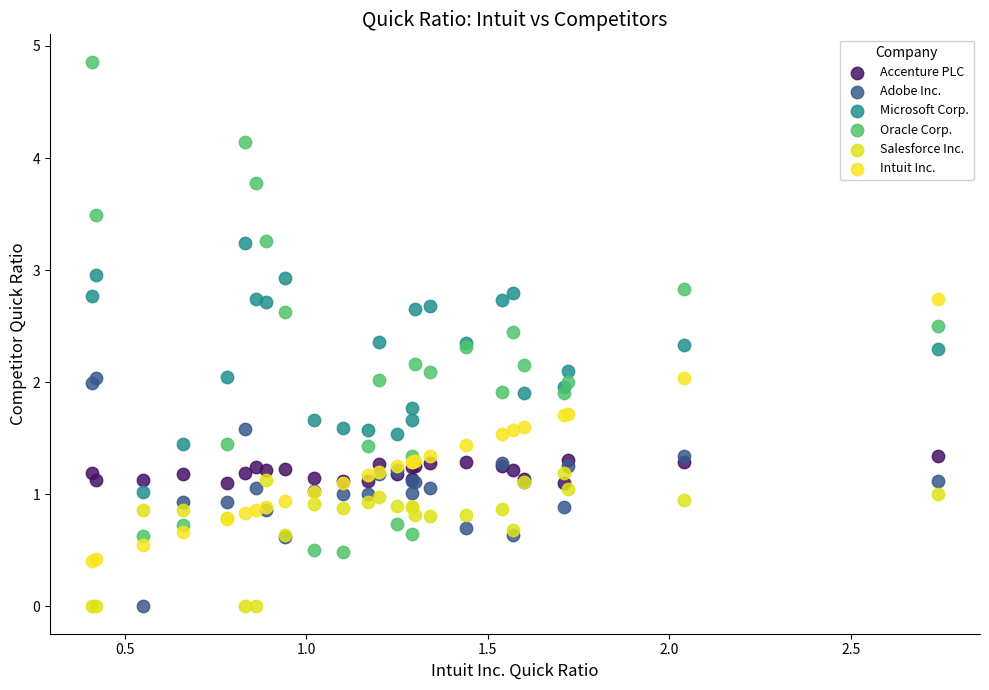

What is the X range (max minus min) for the scatter plot?

2.3